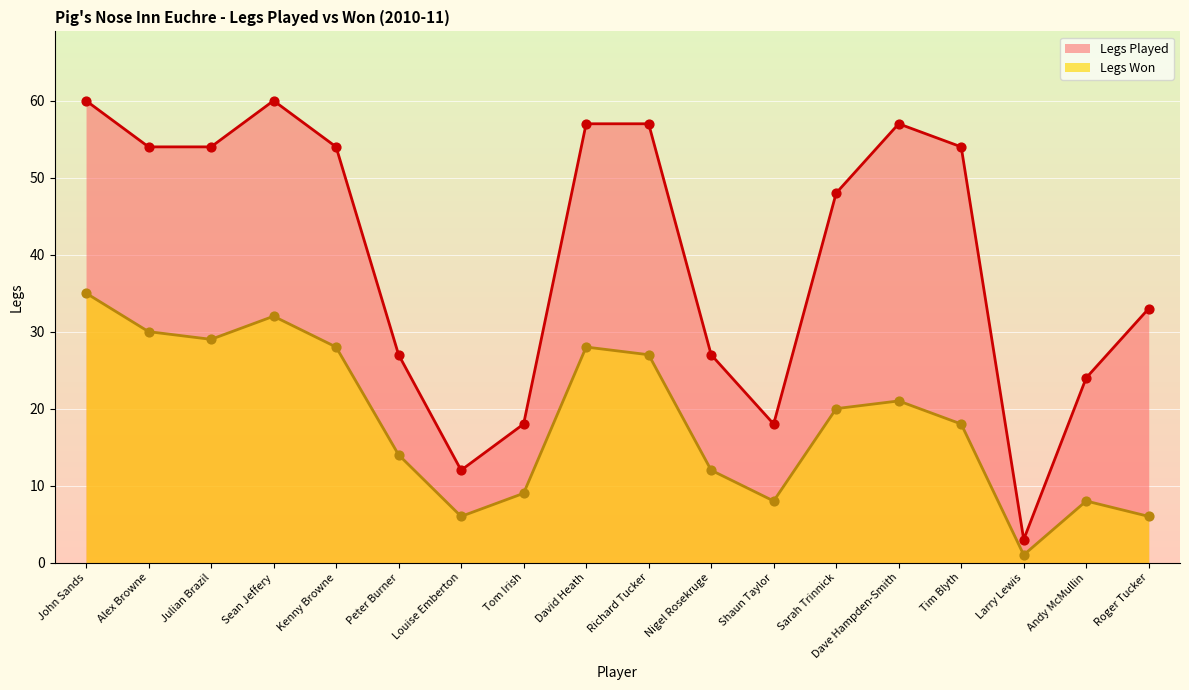

Is the value of Legs Played at Larry Lewis greater than the value of Legs Won at Sean Jeffery?

No